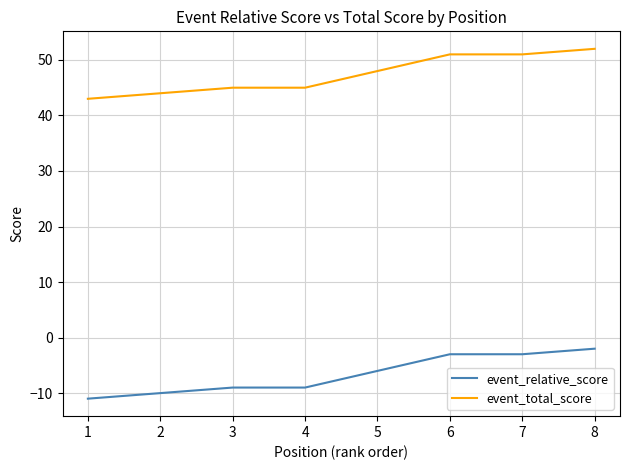

The event_relative_score series shows -9 at 3. True or false?

True